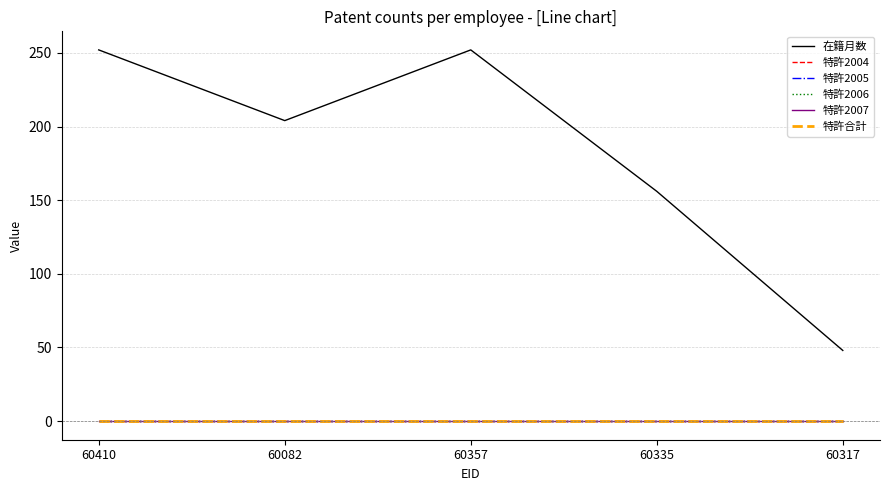

Is this an area chart (filled region under the line)?

No